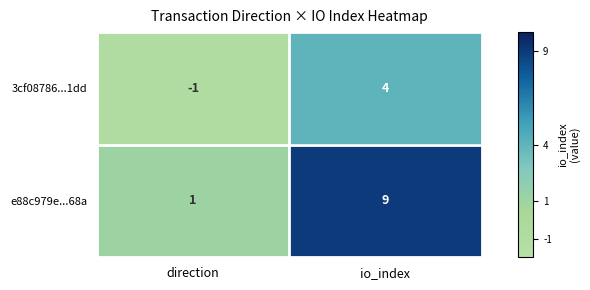

Which category has the lowest value across all series?

direction